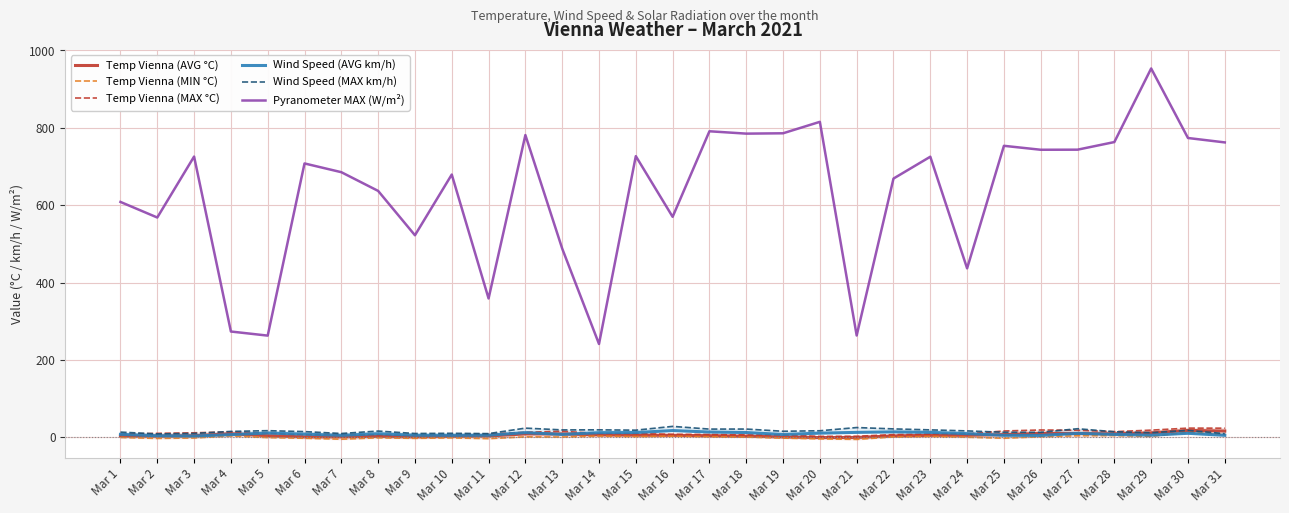

What is the difference between the maximum and second lowest values in the Temp Vienna (AVG °C) series?

18.2